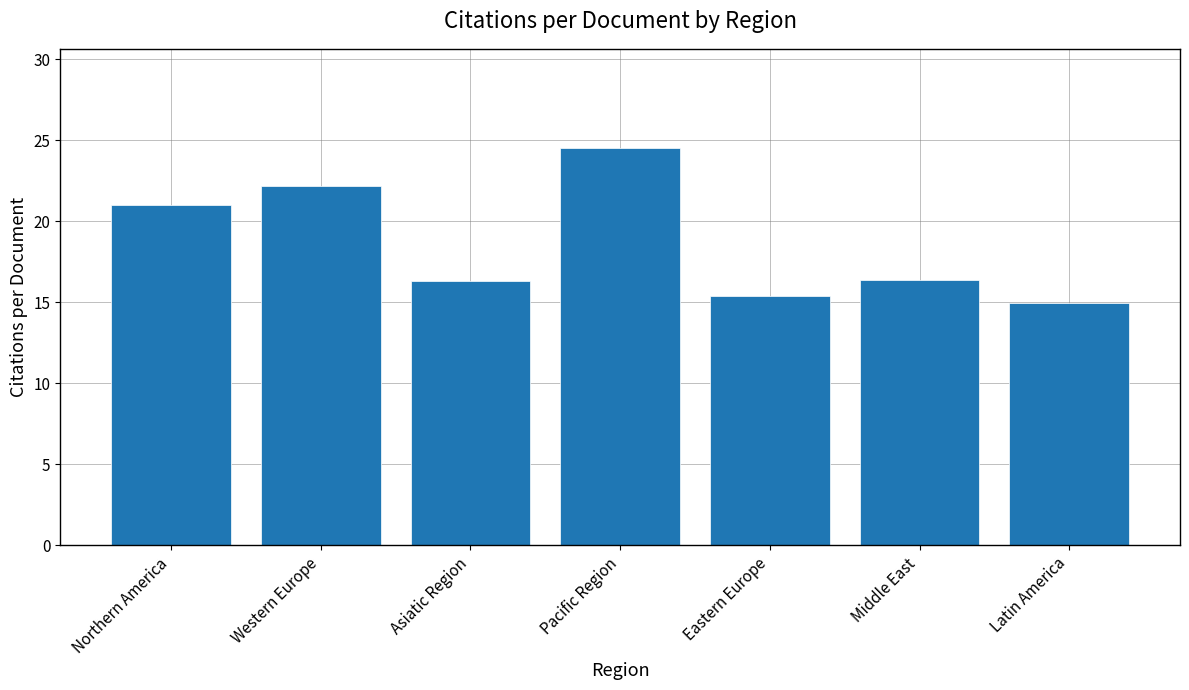

The chart shows a value of 29.1 at Middle East. True or false?

False